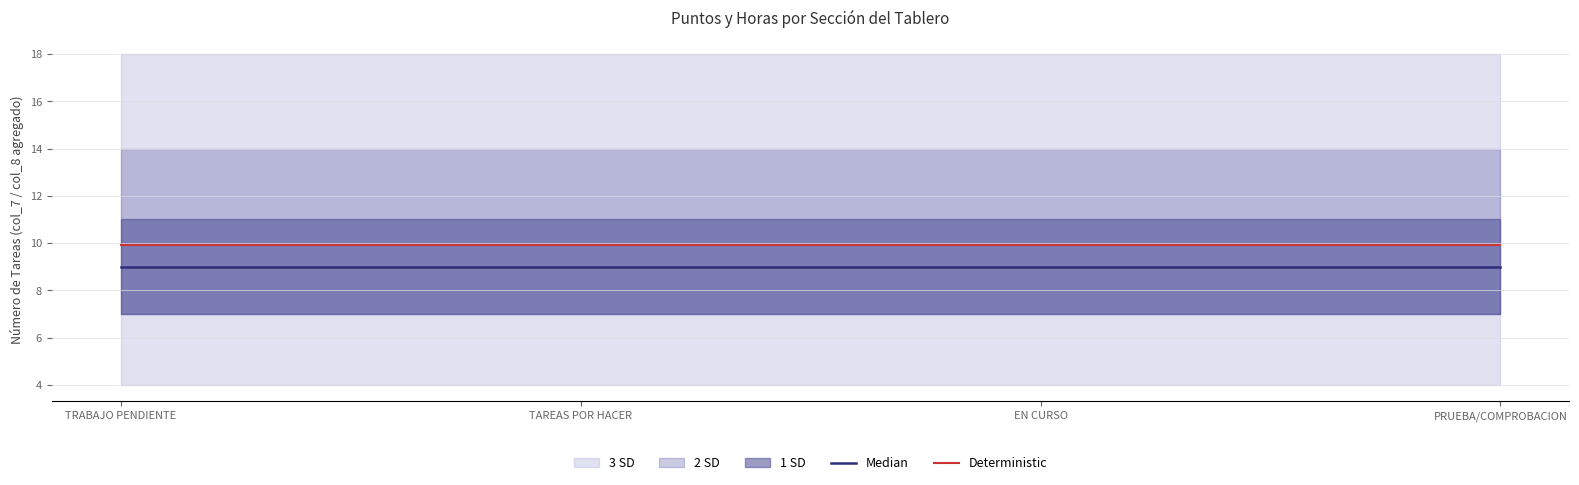

Is the value of Deterministic at PRUEBA/COMPROBACION greater than the value of Median at EN CURSO?

Yes